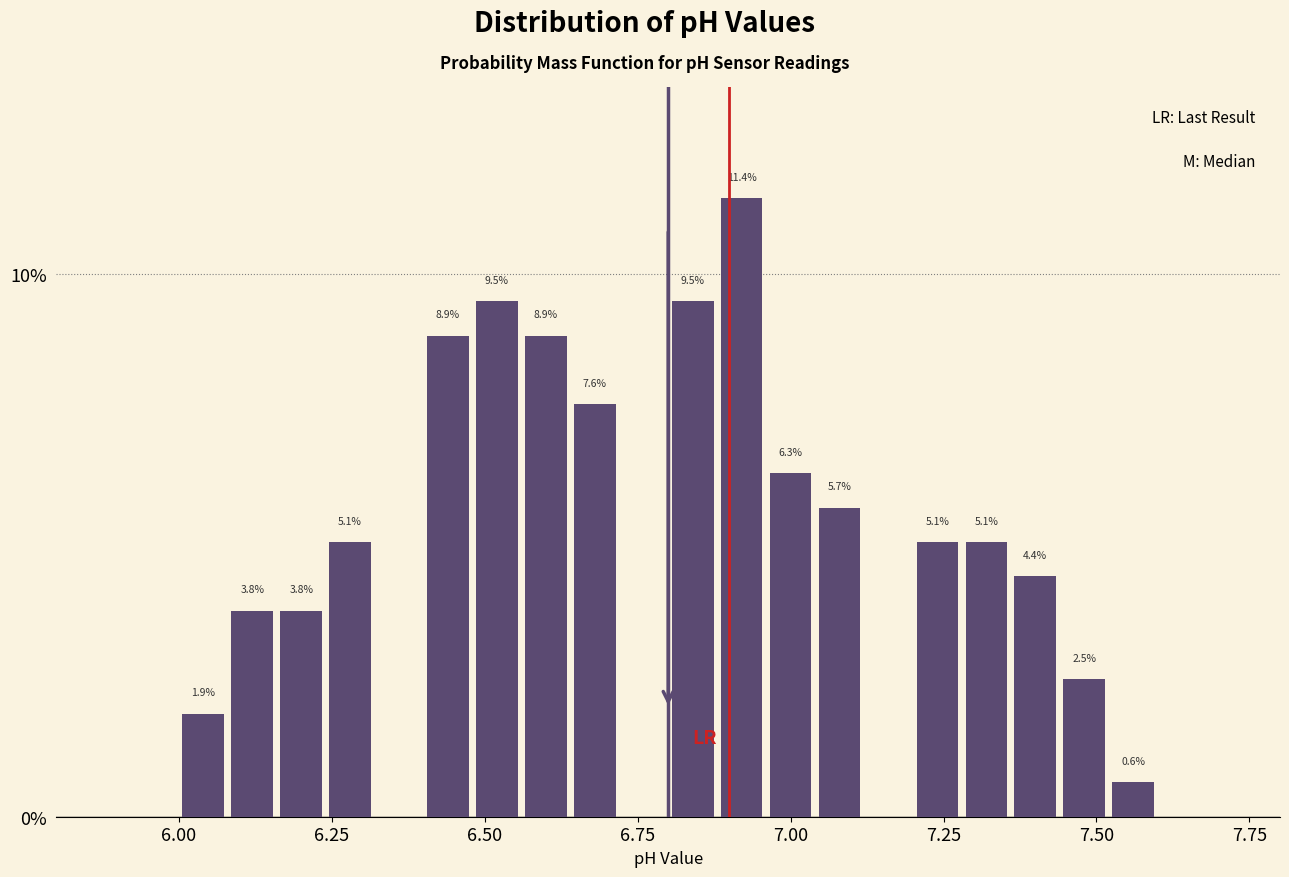

Read against the x-axis, roughly where is the centre of the tallest bar?

6.90